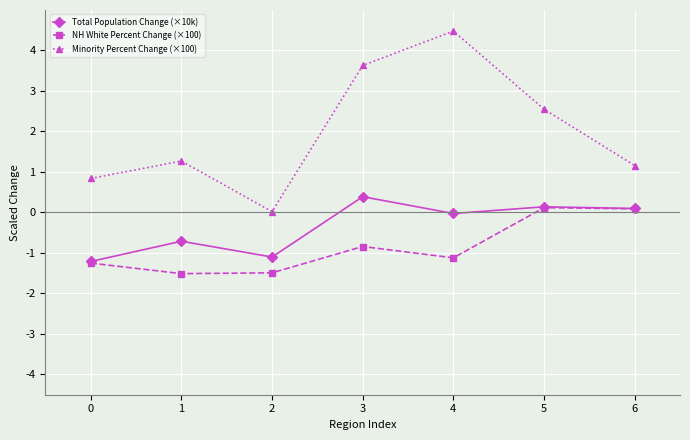

The value of Minority Percent Change (×100) at 3 is 6.1. True or false?

False